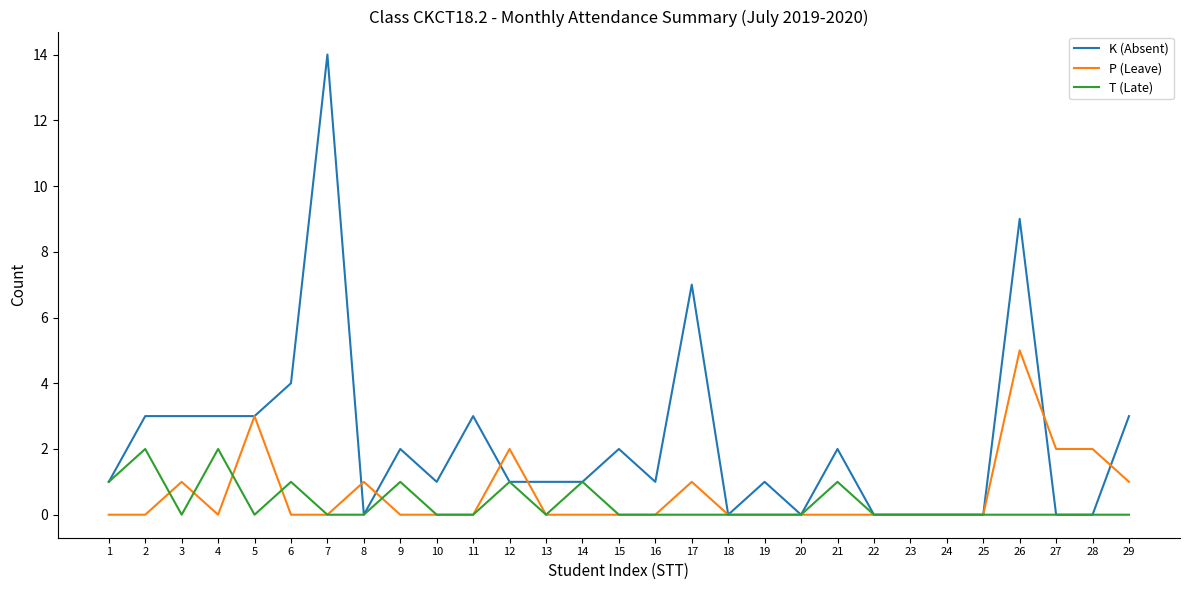

Rank the series at 6 from highest to lowest value.

K (Absent), T (Late), P (Leave)